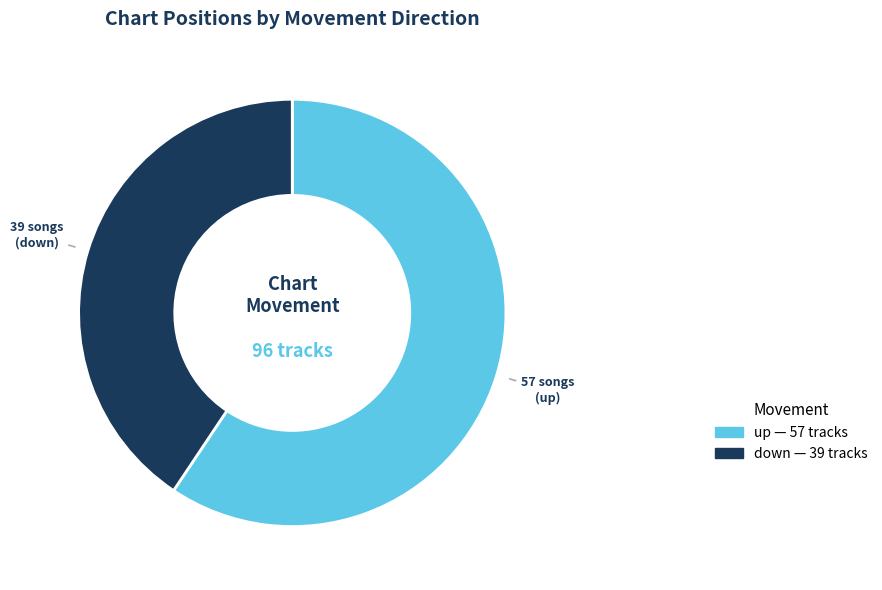

Is there any slice that represents more than half of the pie?

Yes